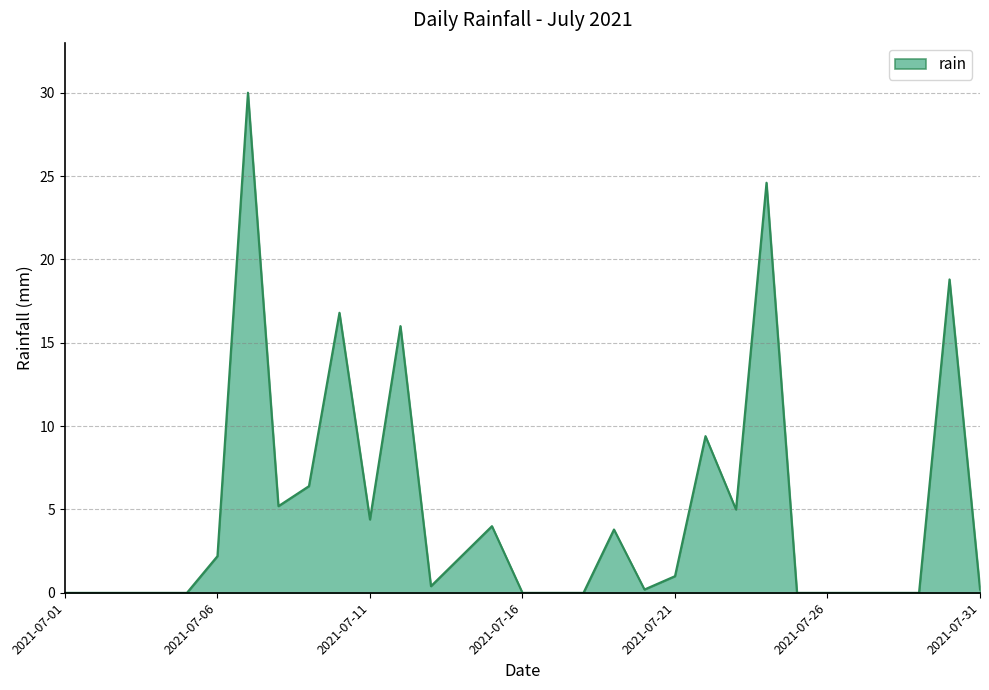

What is the difference between the maximum and minimum values?

30.0